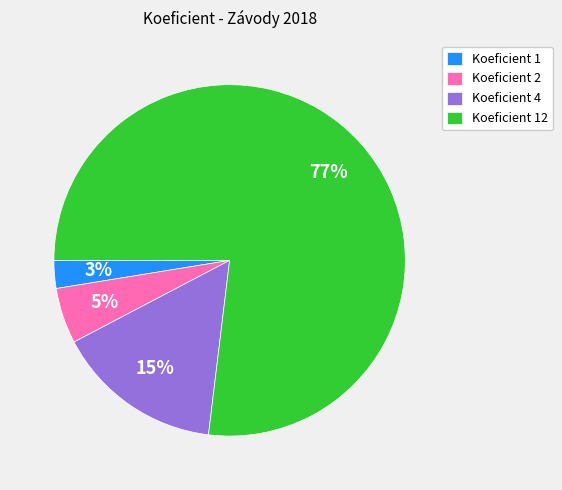

To the nearest percent, what percentage of the pie is Koeficient 12?

77%